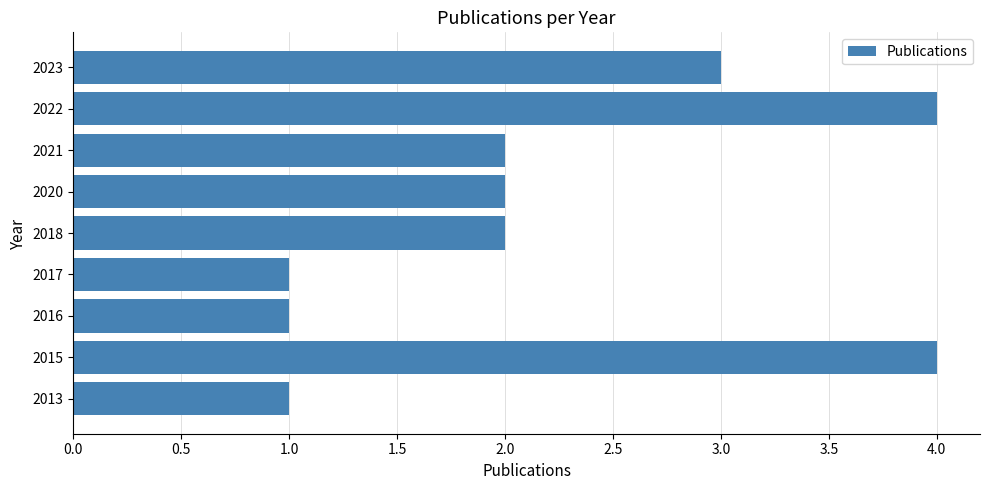

What is the change in value from 2013 to 2021?

+1